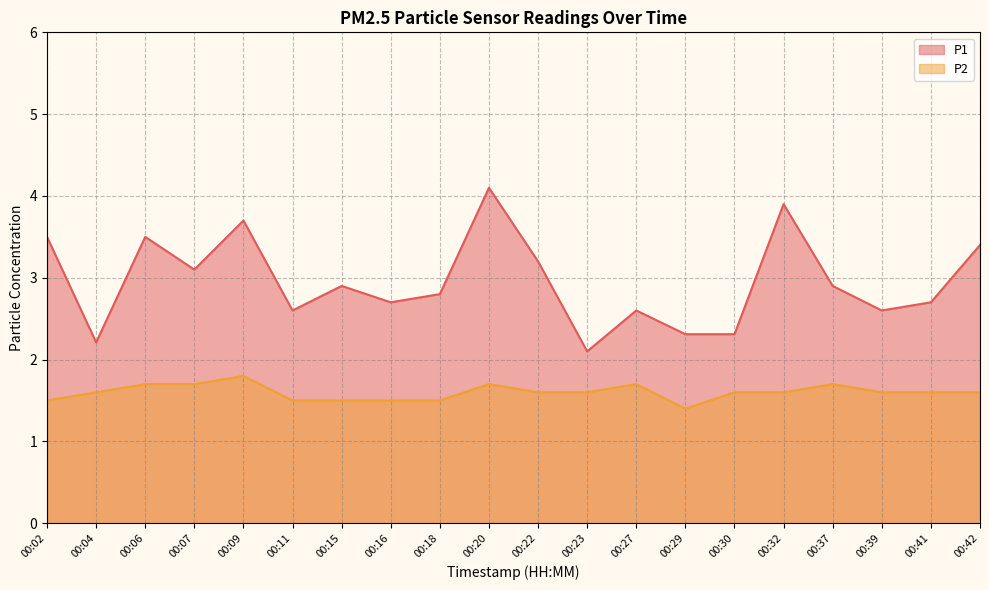

What is the highest value of the P1 series?

4.1